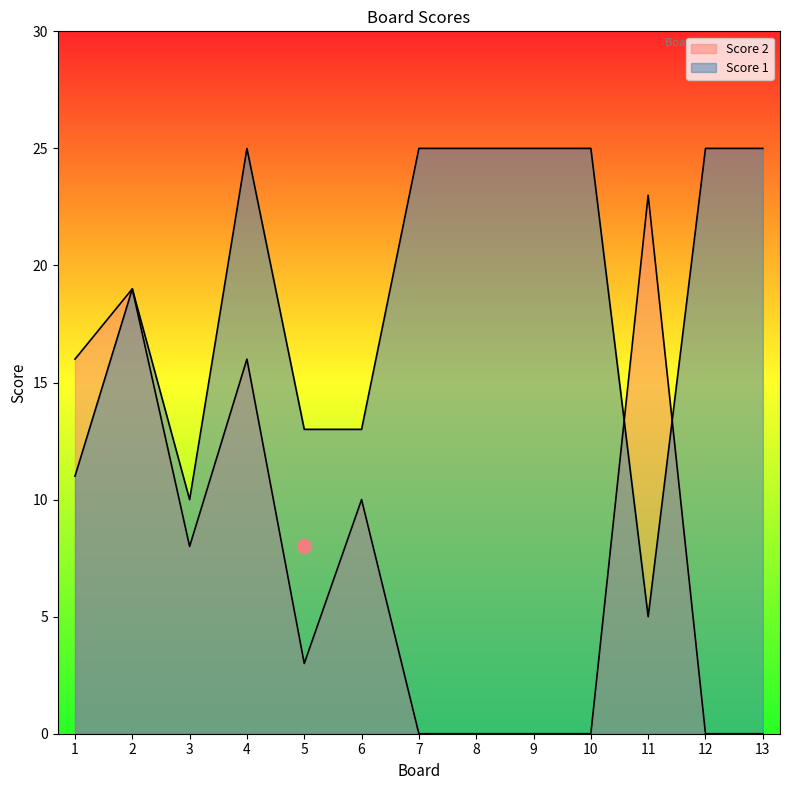

What is the sum of all Score 2 values?

95